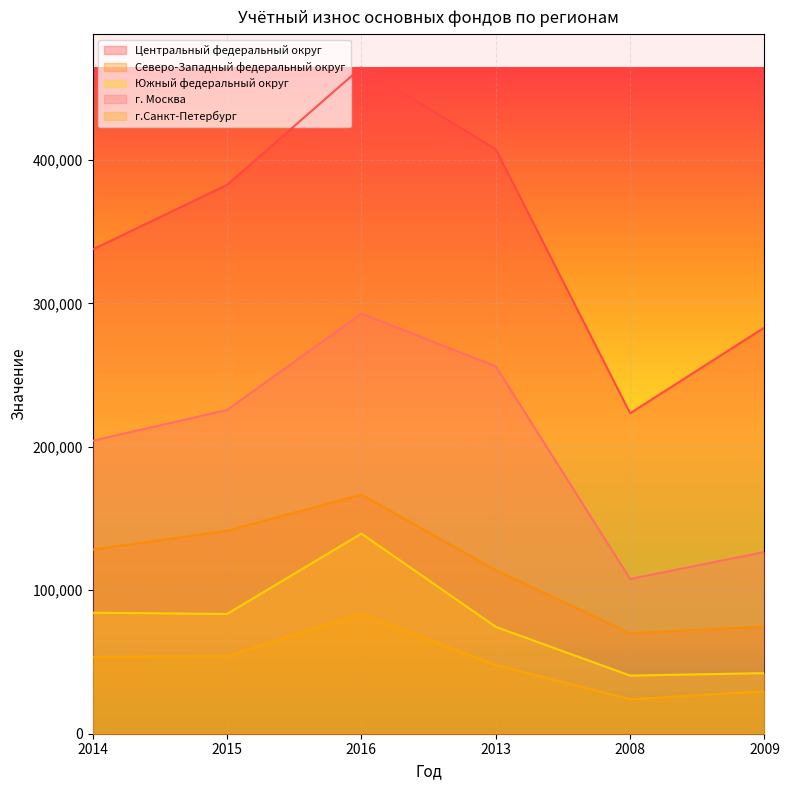

In г.Санкт-Петербург, how many points are higher than both neighbors (excluding endpoints)?

1